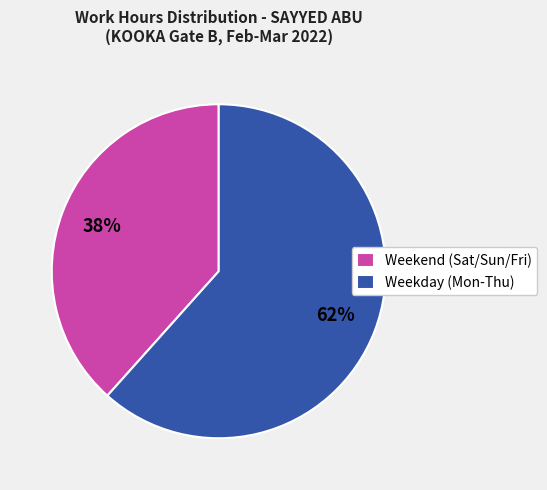

What is the ratio of the value at Weekday (Mon-Thu) to the value at Weekend (Sat/Sun/Fri)?

1.6